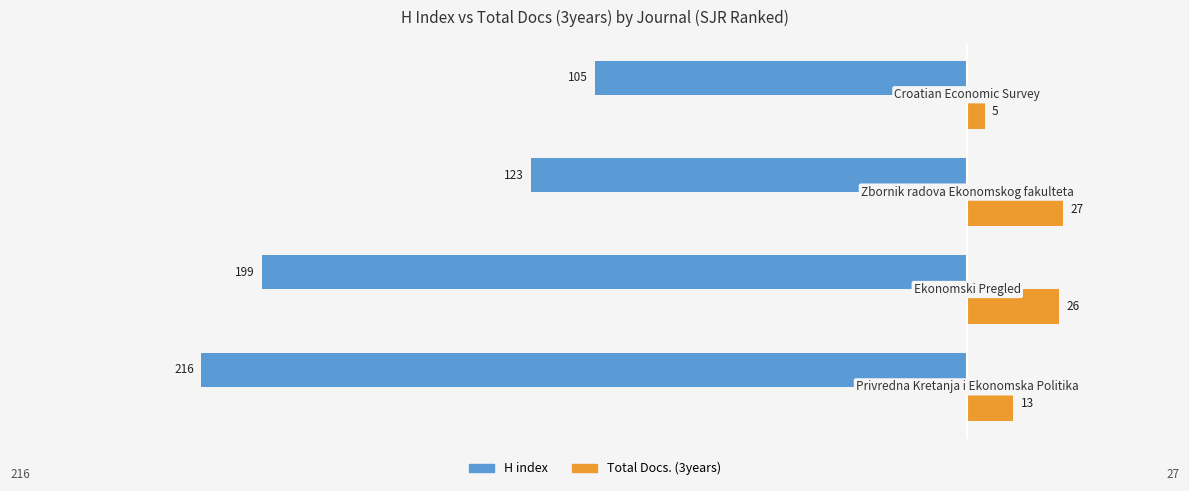

Which series has the largest total across all categories?

Total Docs. (3years)